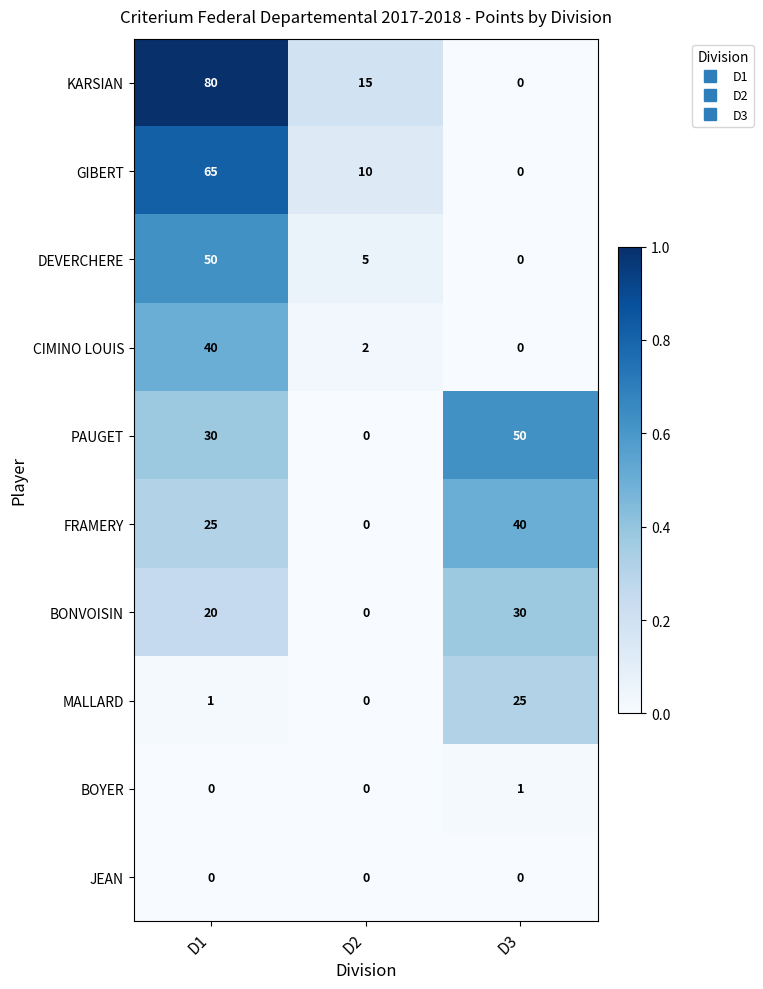

At which label does KARSIAN first exceed 15?

D1